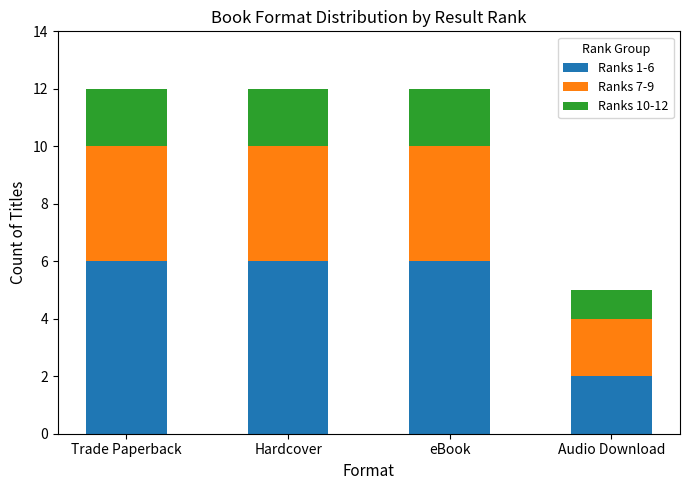

What is the total value across all series at eBook?

12